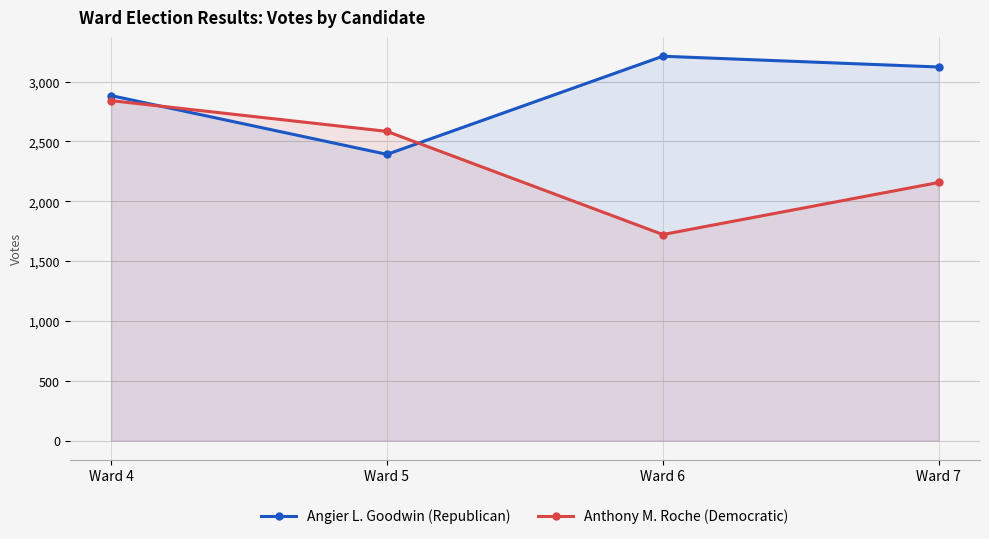

How many lines are shown in the chart?

2